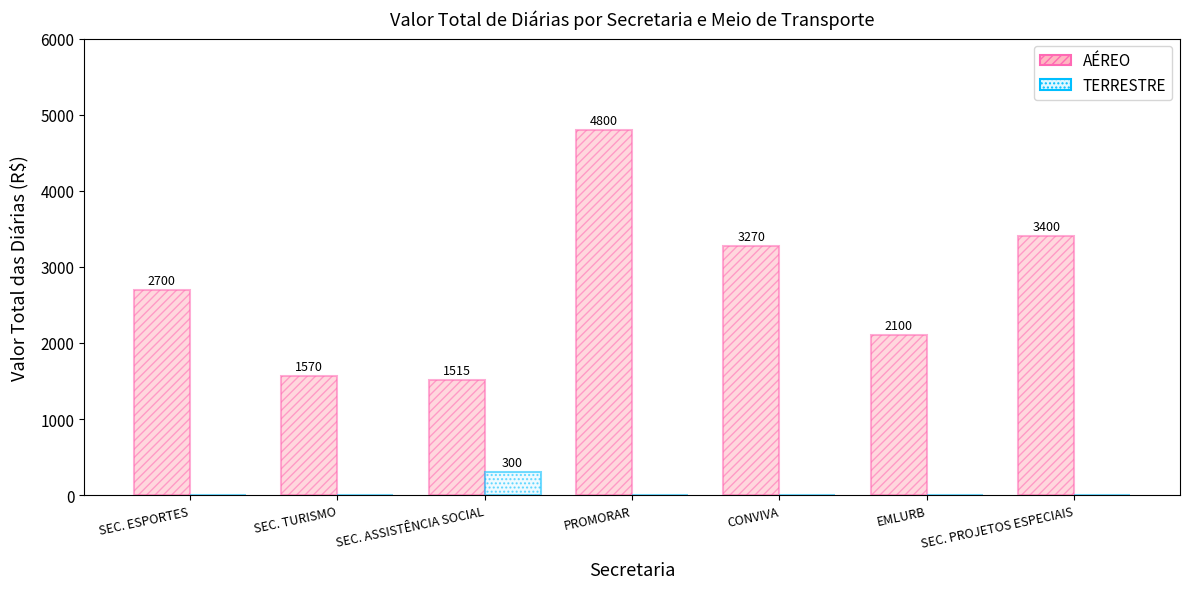

How many groups of bars are there?

7